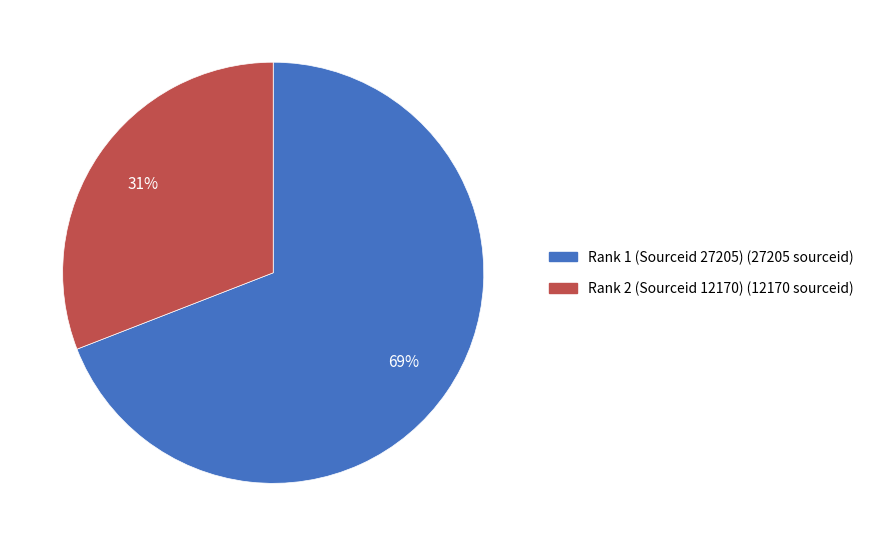

To the nearest percent, what is the difference between the Rank 1 (Sourceid 27205) and Rank 2 (Sourceid 12170) slice percentages?

38%